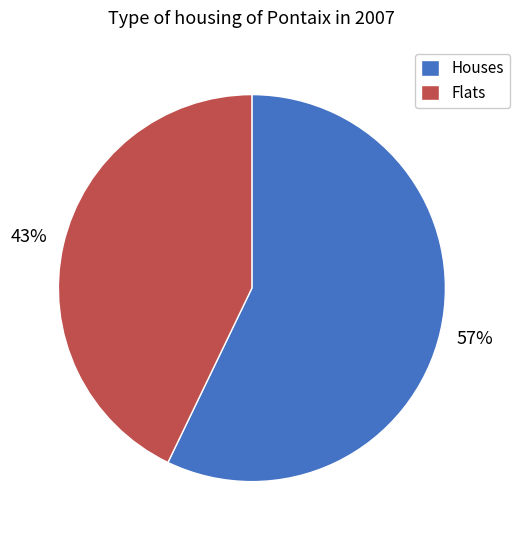

Is the sum of Flats and Houses greater than half?

Yes